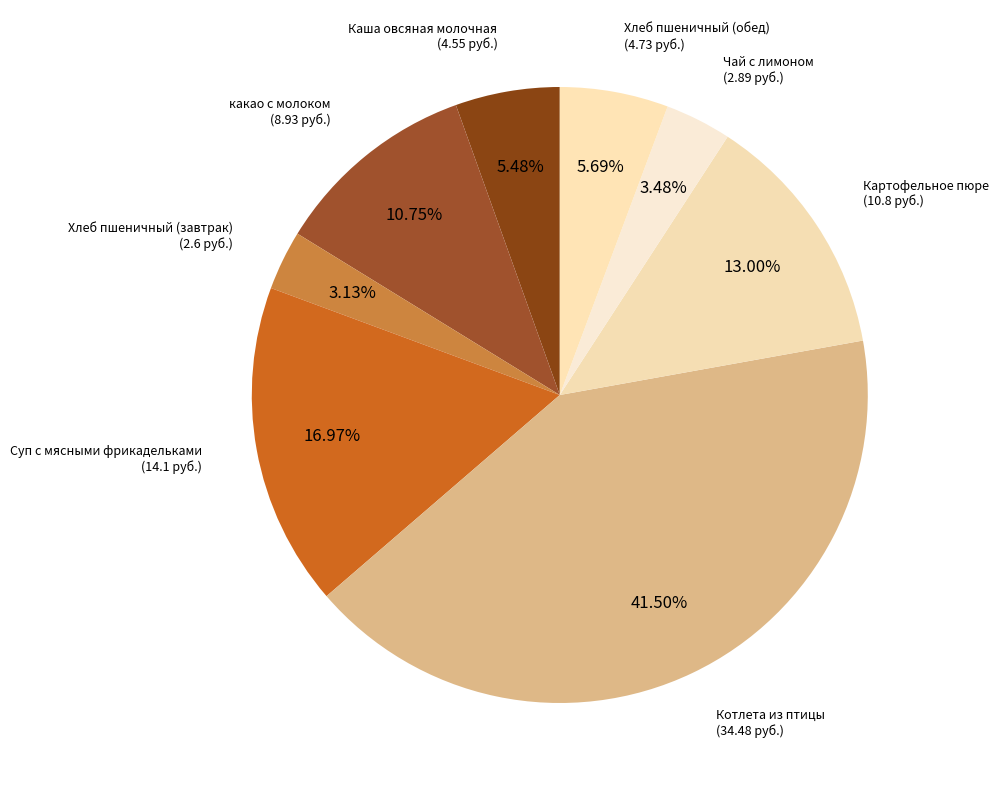

What percentage is NOT represented by Картофельное пюре?

87.0%